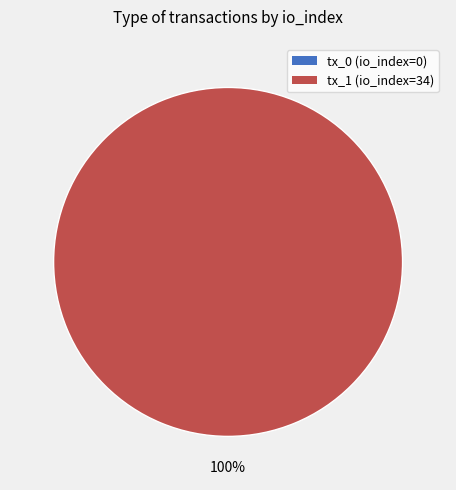

Combined, what portion of the pie is tx_0 (io_index=0) and tx_1 (io_index=34)?

100.0%